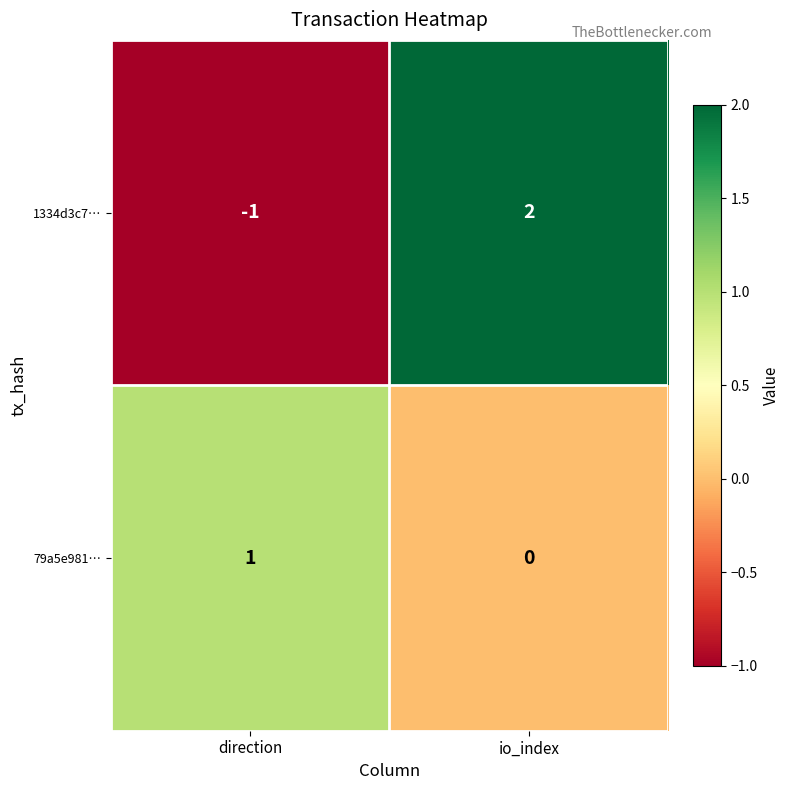

At which label is 79a5e981… closest to 0?

io_index